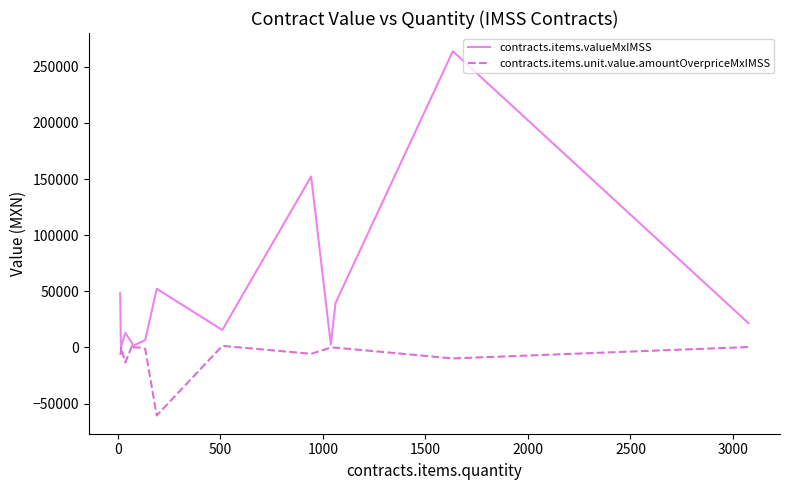

What is the highest value of the contracts.items.valueMxIMSS series?

263793.0